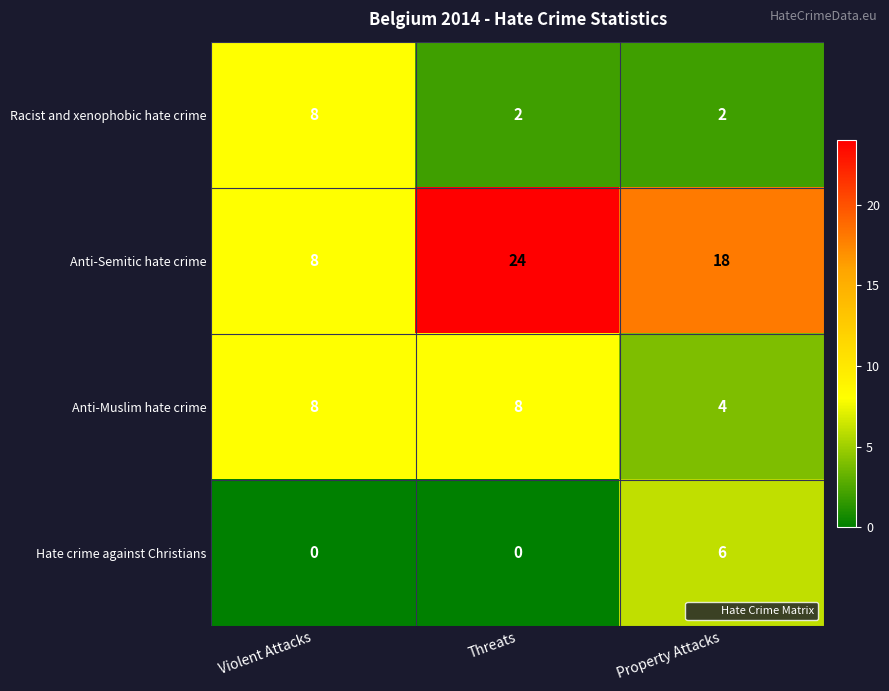

Is the value of Anti-Semitic hate crime at Property Attacks greater than the value of Anti-Muslim hate crime at Property Attacks?

Yes